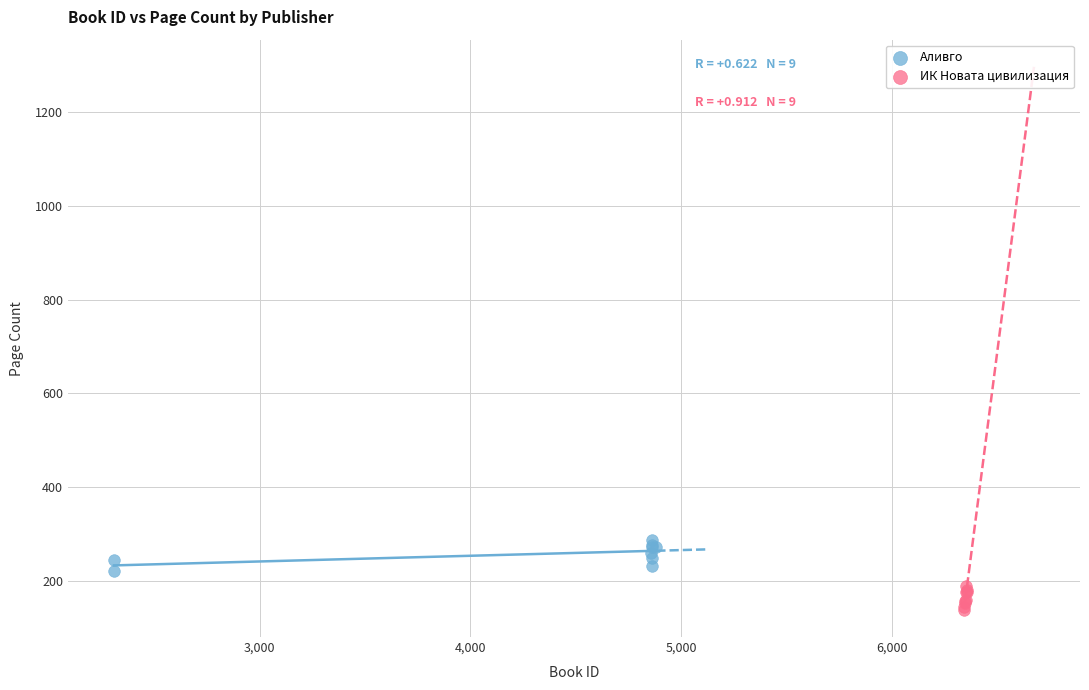

Which series reaches the maximum Y coordinate?

Аливго